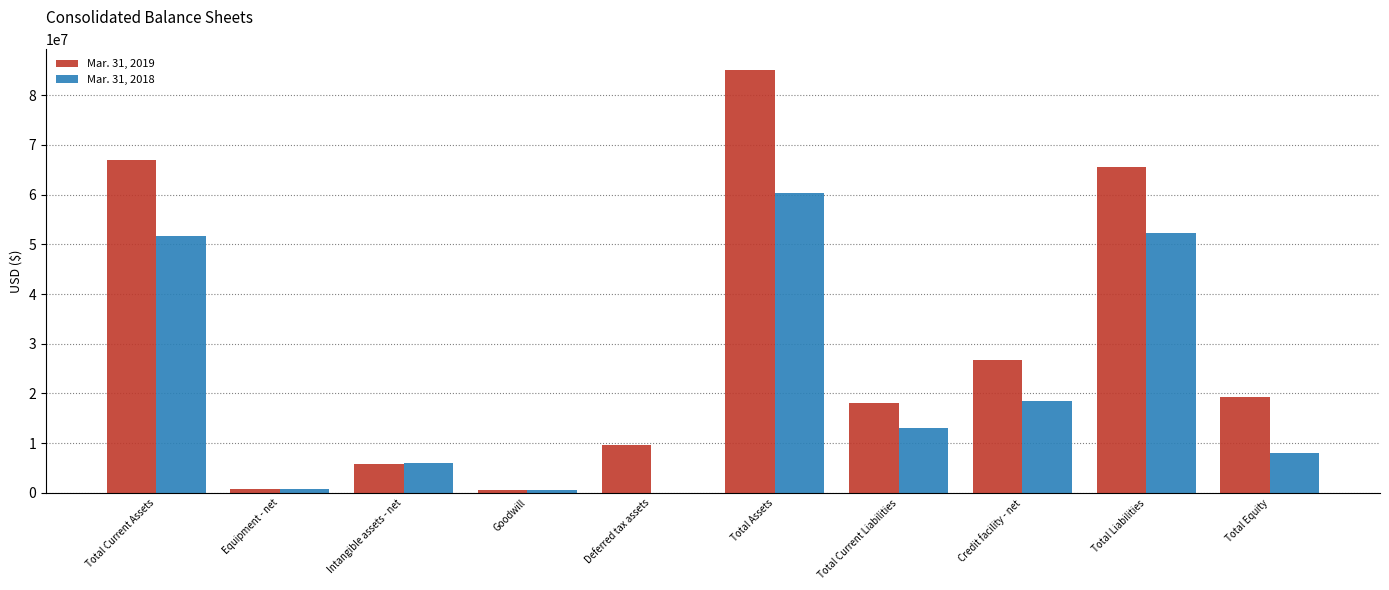

The value of Mar. 31, 2018 at Total Equity is 1702617. True or false?

False